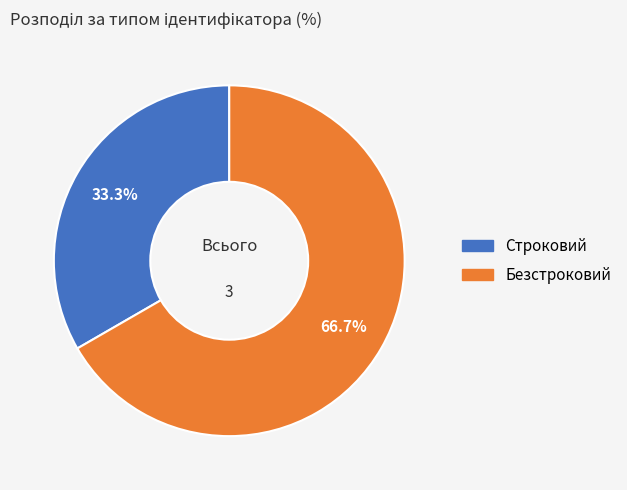

Do Строковий and Безстроковий together represent more than half of the pie?

Yes